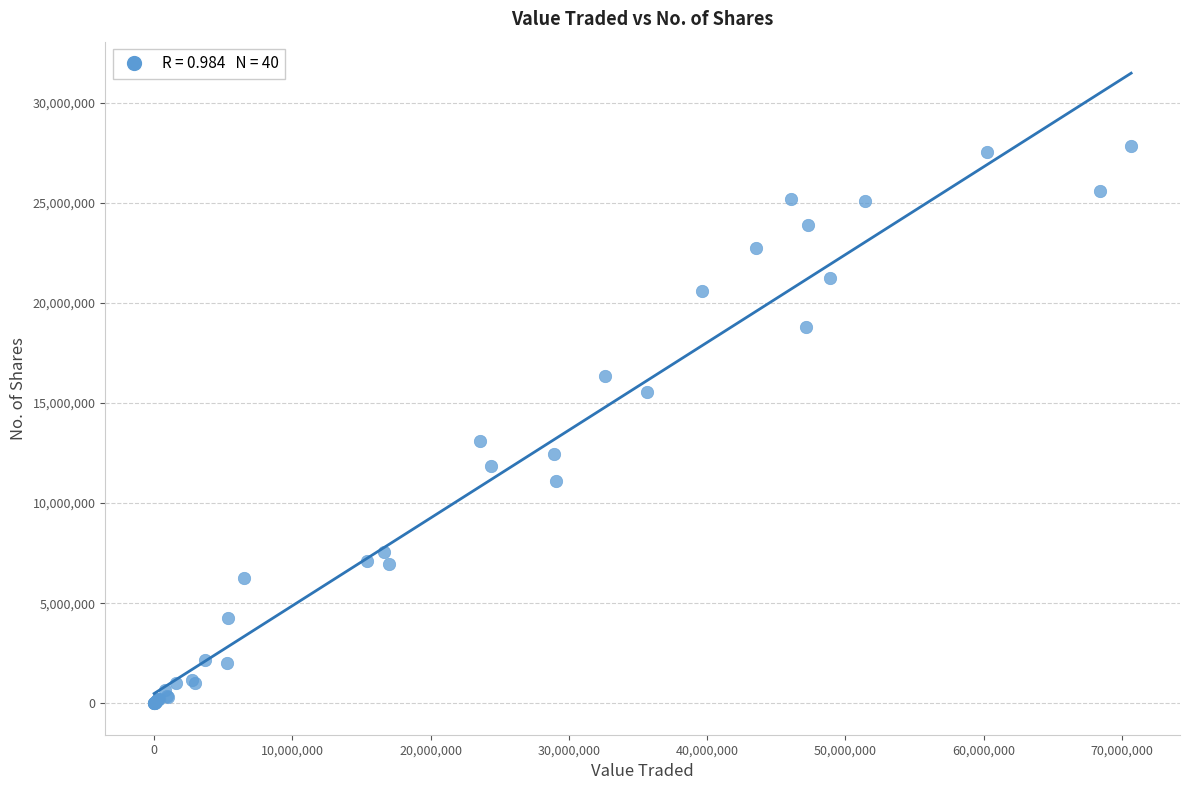

What Y value in the scatter plot is closest to 13933350?

13093749